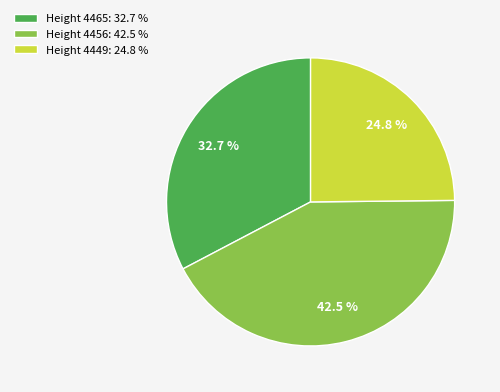

Between Height 4465: 32.7 % and Height 4456: 42.5 %, which is larger?

Height 4456: 42.5 %